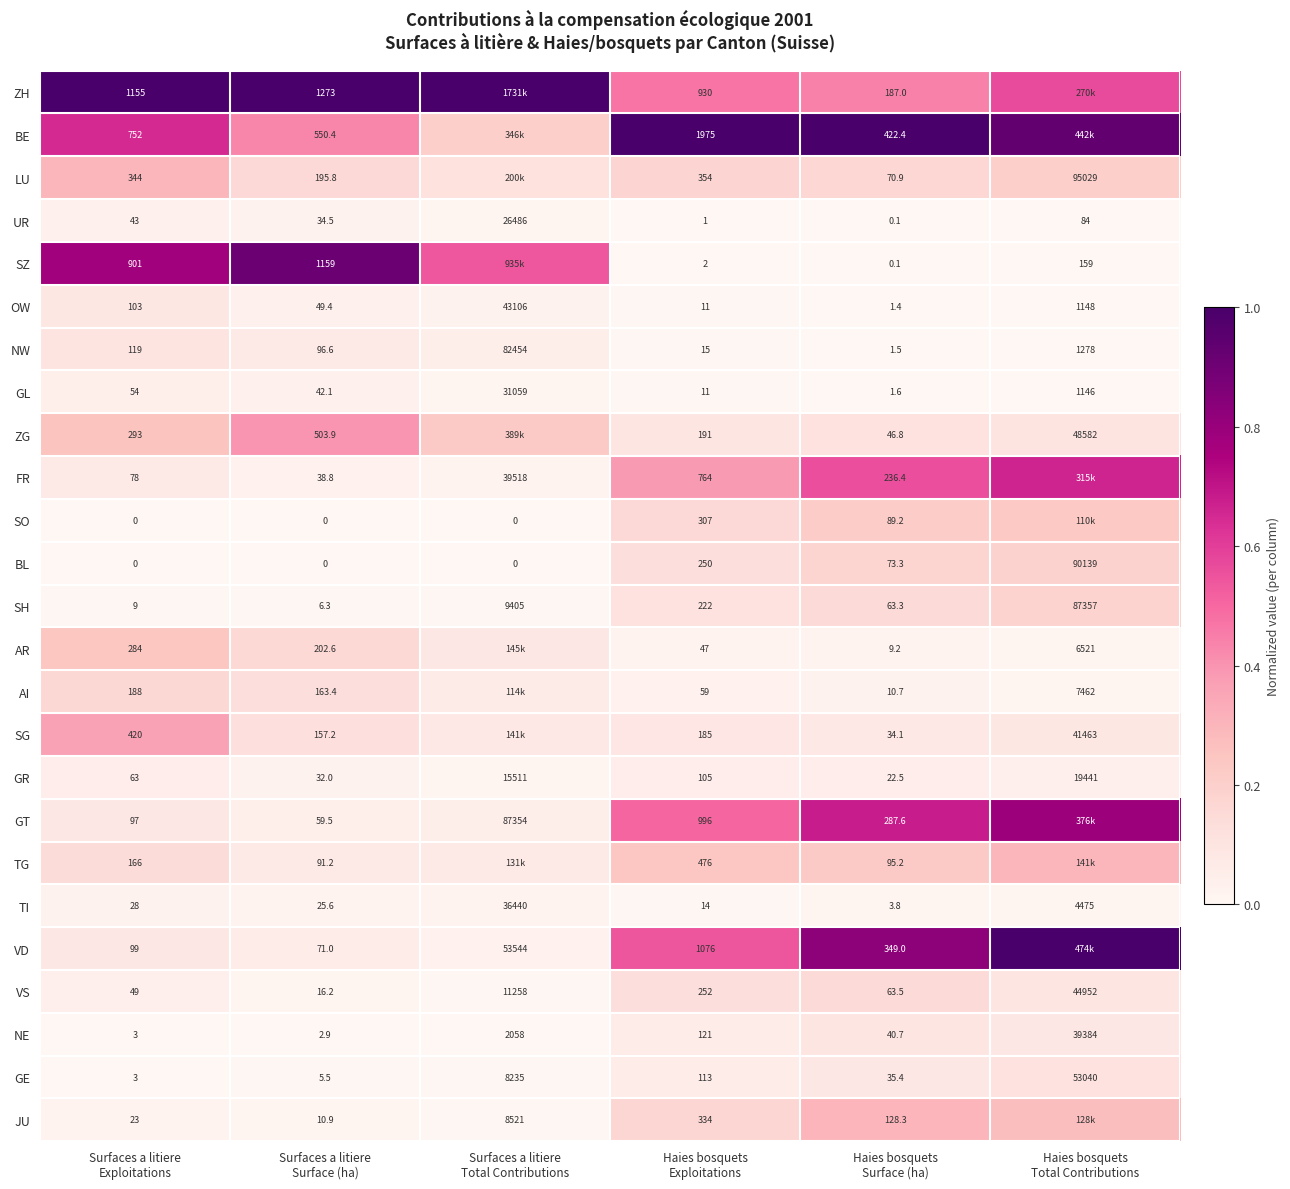

How many data points in TI are less than 28?

3